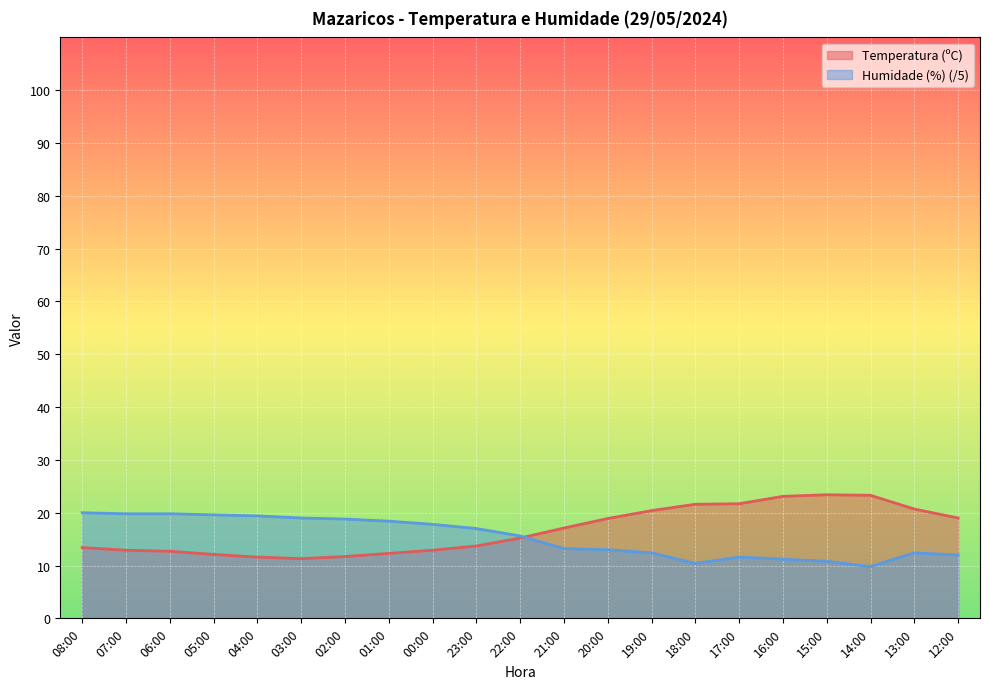

What is the minimum value for Temperatura (ºC)?

11.3